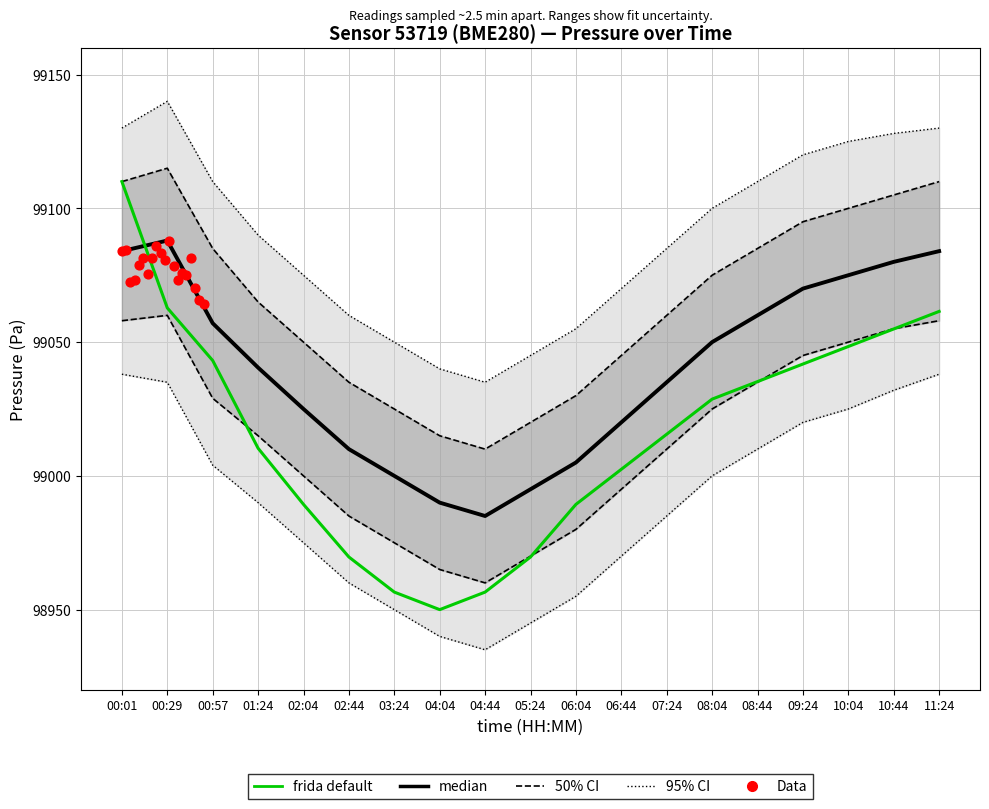

At how many categories does at least one series exceed 98951?

19